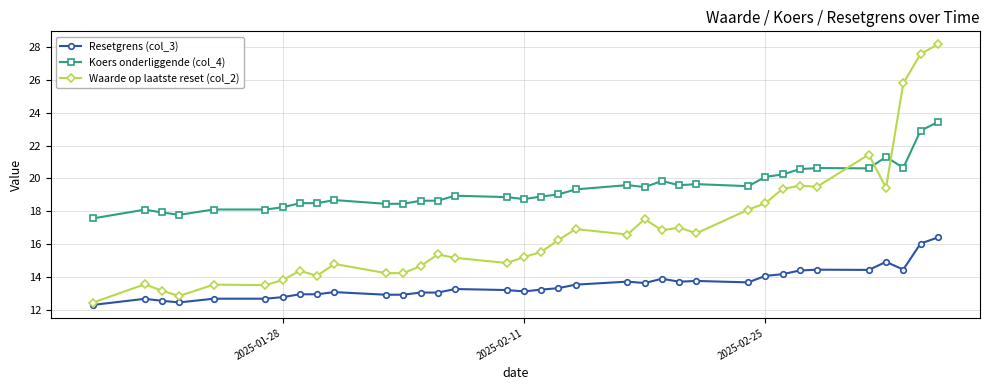

True or false: Waarde op laatste reset (col_2) has more than 0 points higher than both neighbors.

True